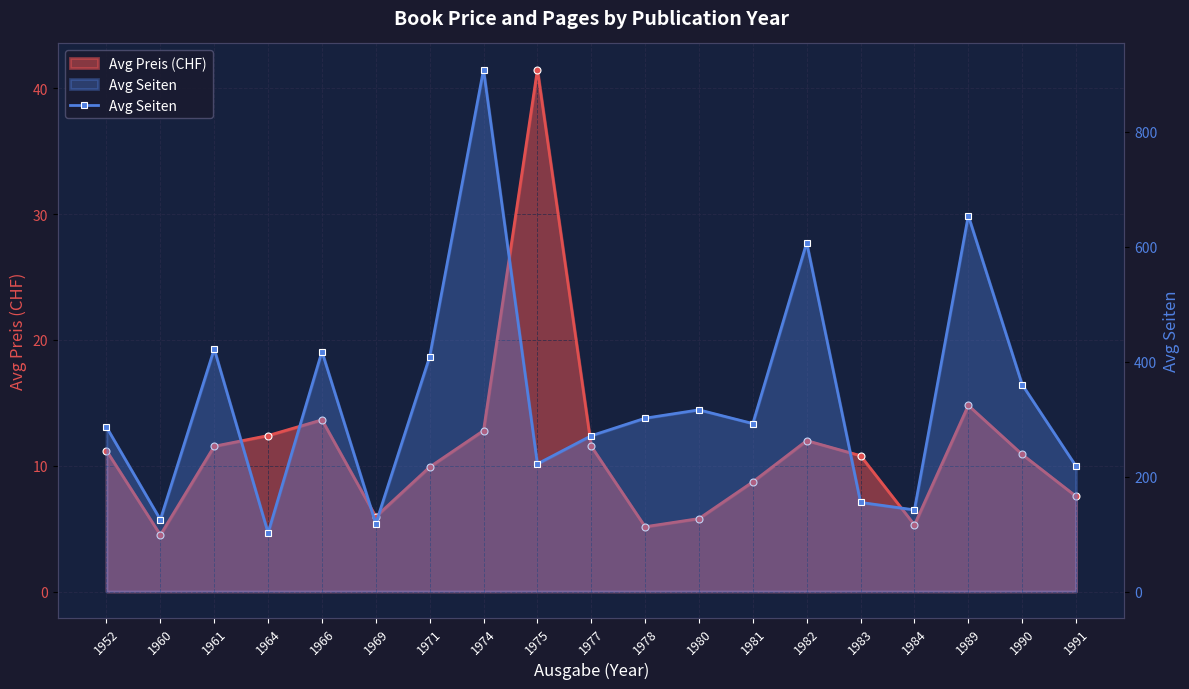

What is the minimum value shown in the chart?

102.0